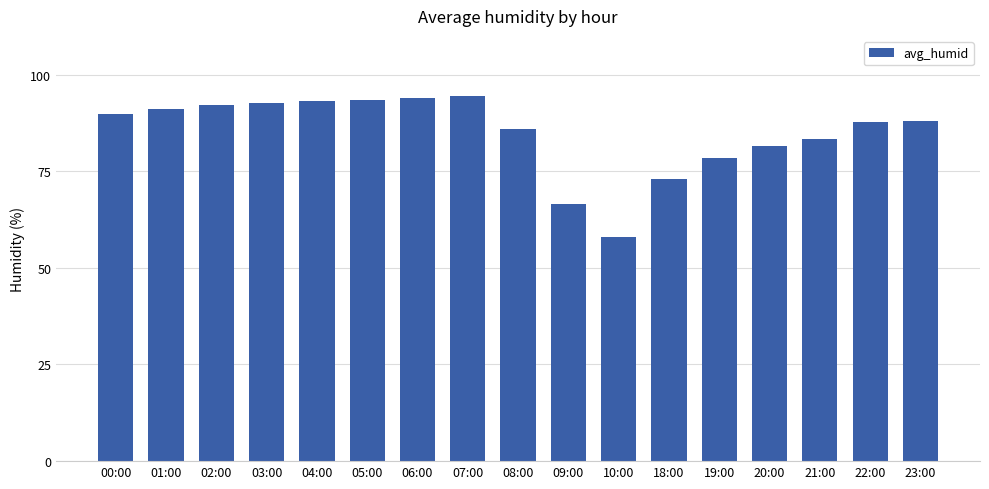

What is the approximate value at 05:00?

93.3